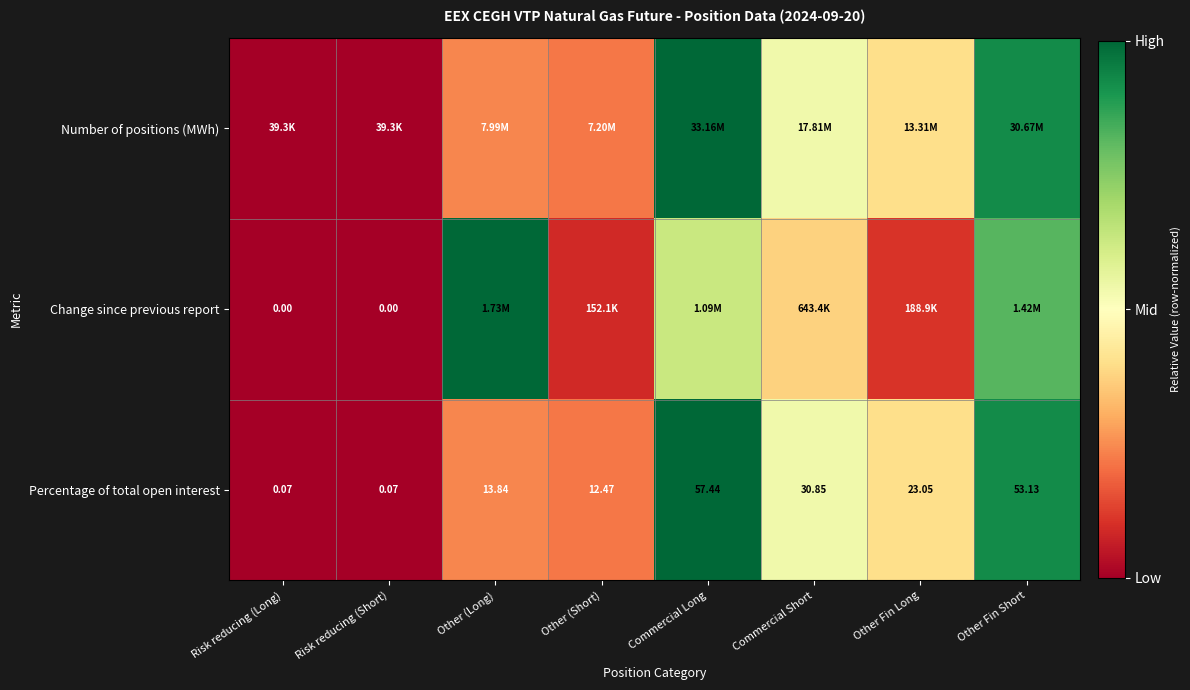

At which label does Percentage of total open interest reach its peak?

Commercial Long